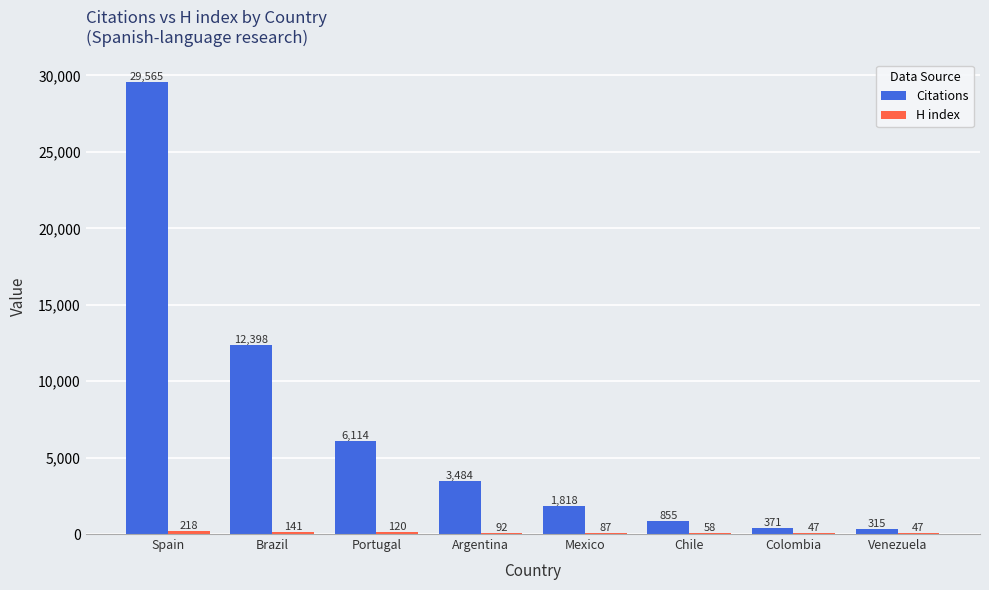

The value of Citations at Portugal is 6114. True or false?

True